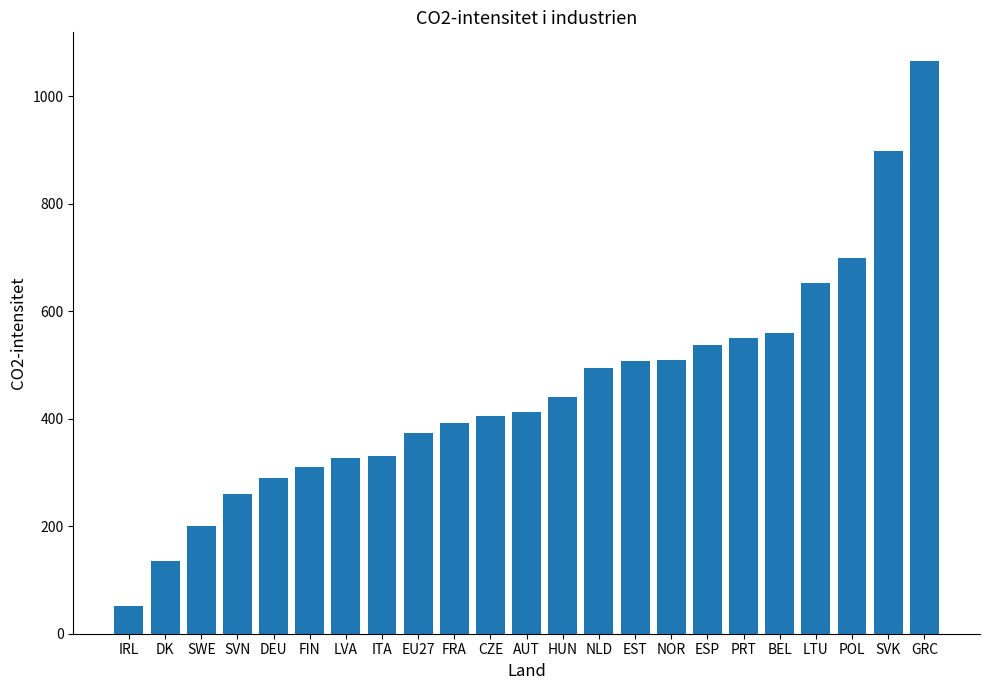

What is the sum of the values at SWE and DK?

335.7